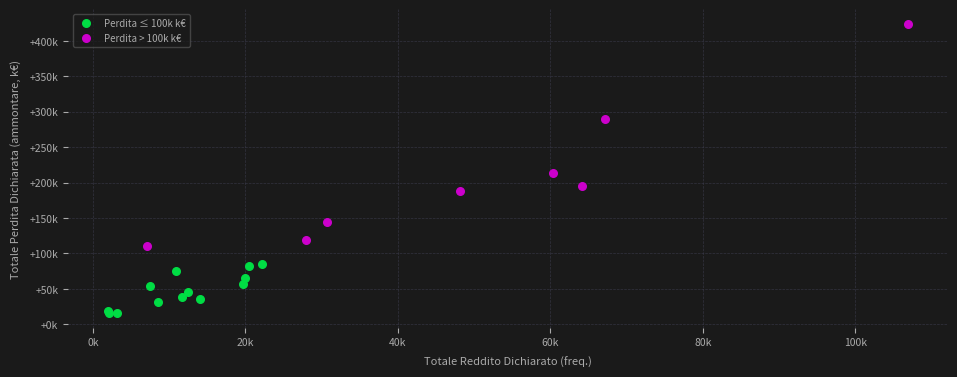

What are all the series names shown in the legend?

Perdita ≤ 100k k€, Perdita > 100k k€